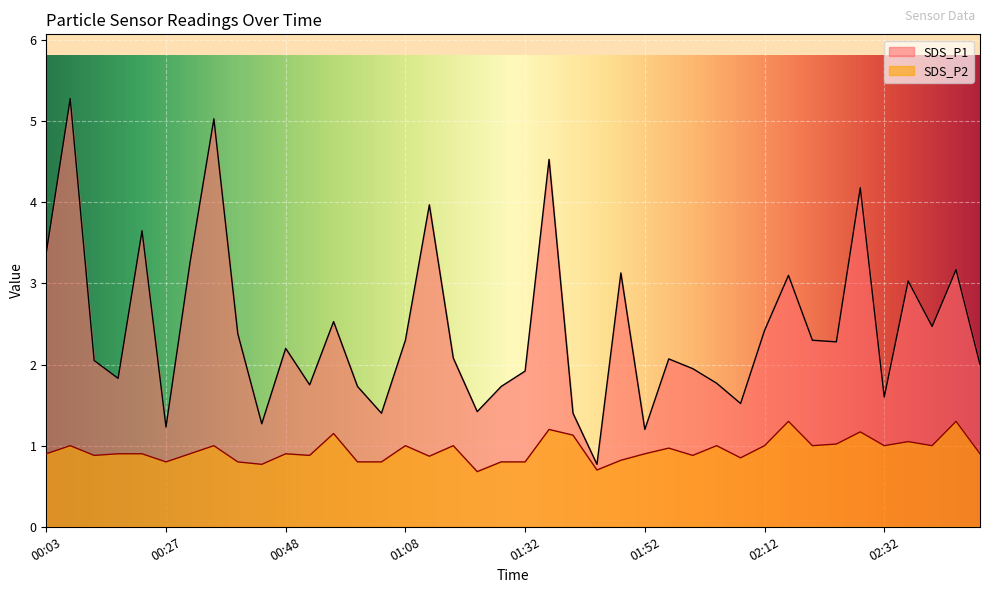

What is the highest value of the SDS_P2 series?

1.3